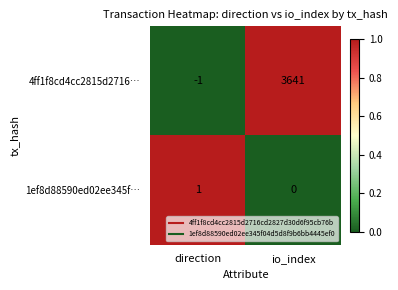

What is the total value across all series at io_index?

3641